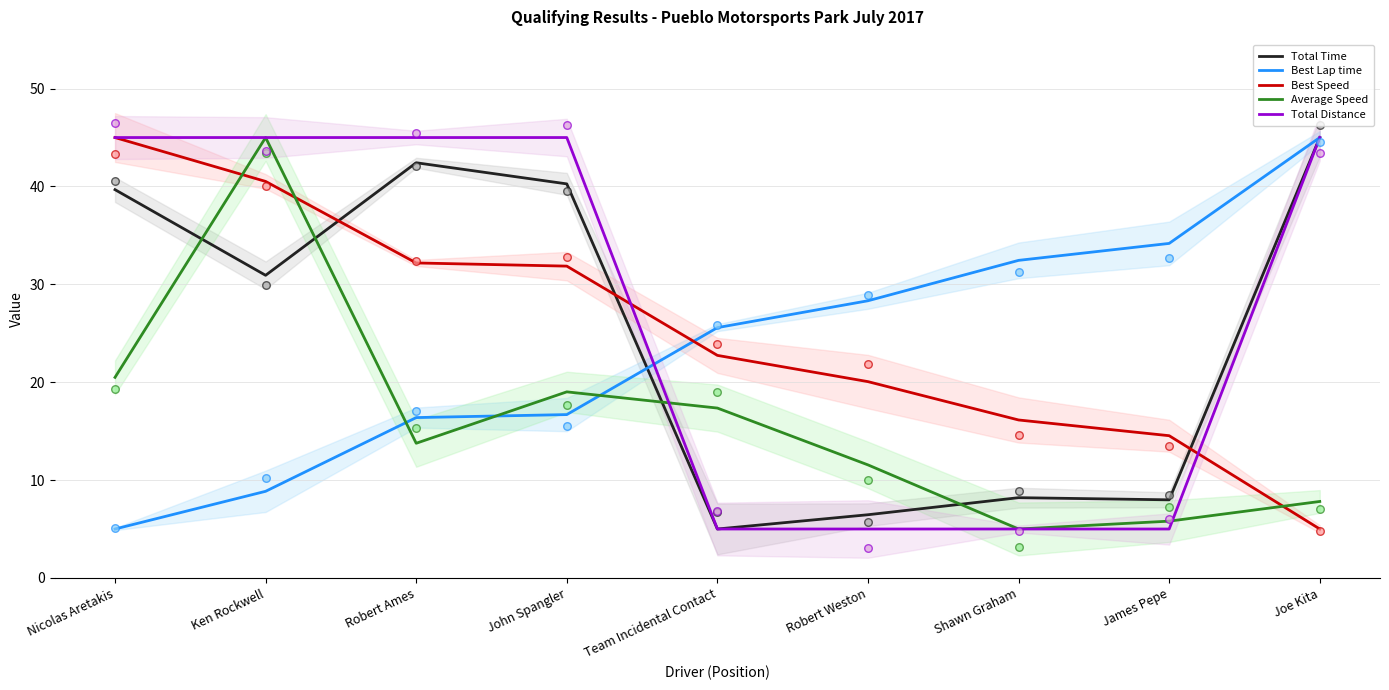

Which series has the widest spread of Y values?

Total Time